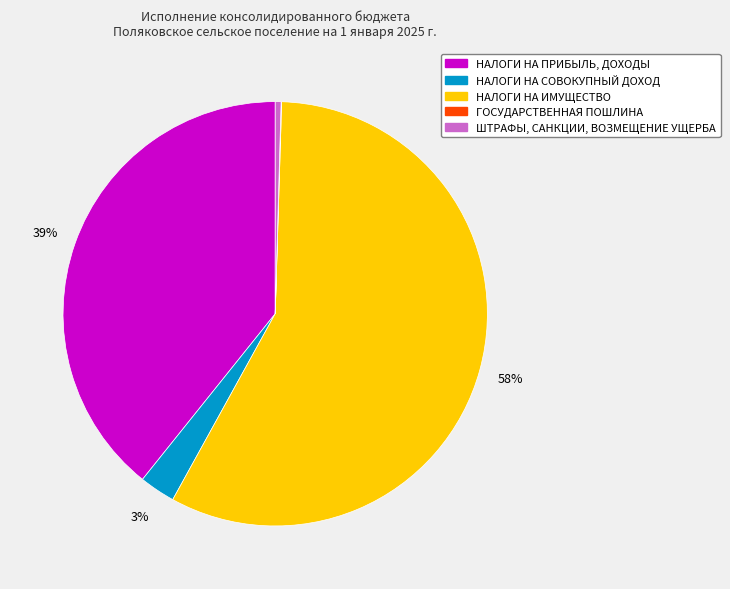

What is the largest slice in the pie chart?

НАЛОГИ НА ИМУЩЕСТВО